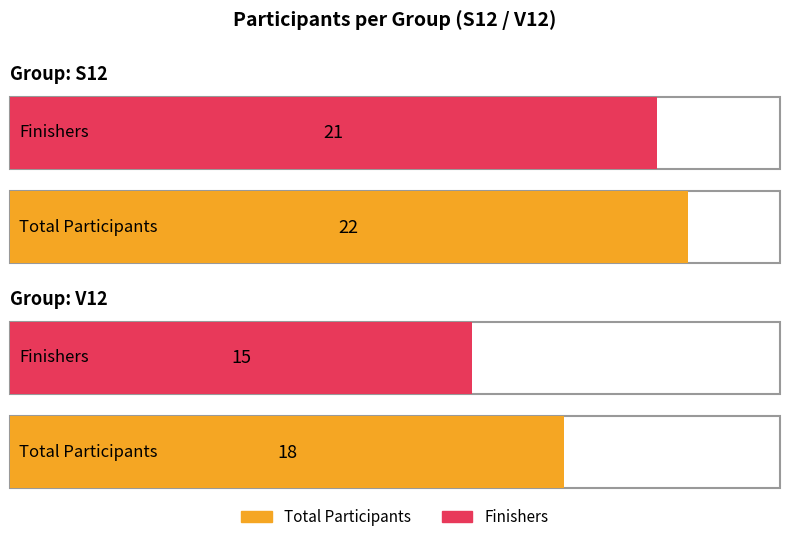

At how many categories does at least one series exceed 15?

2